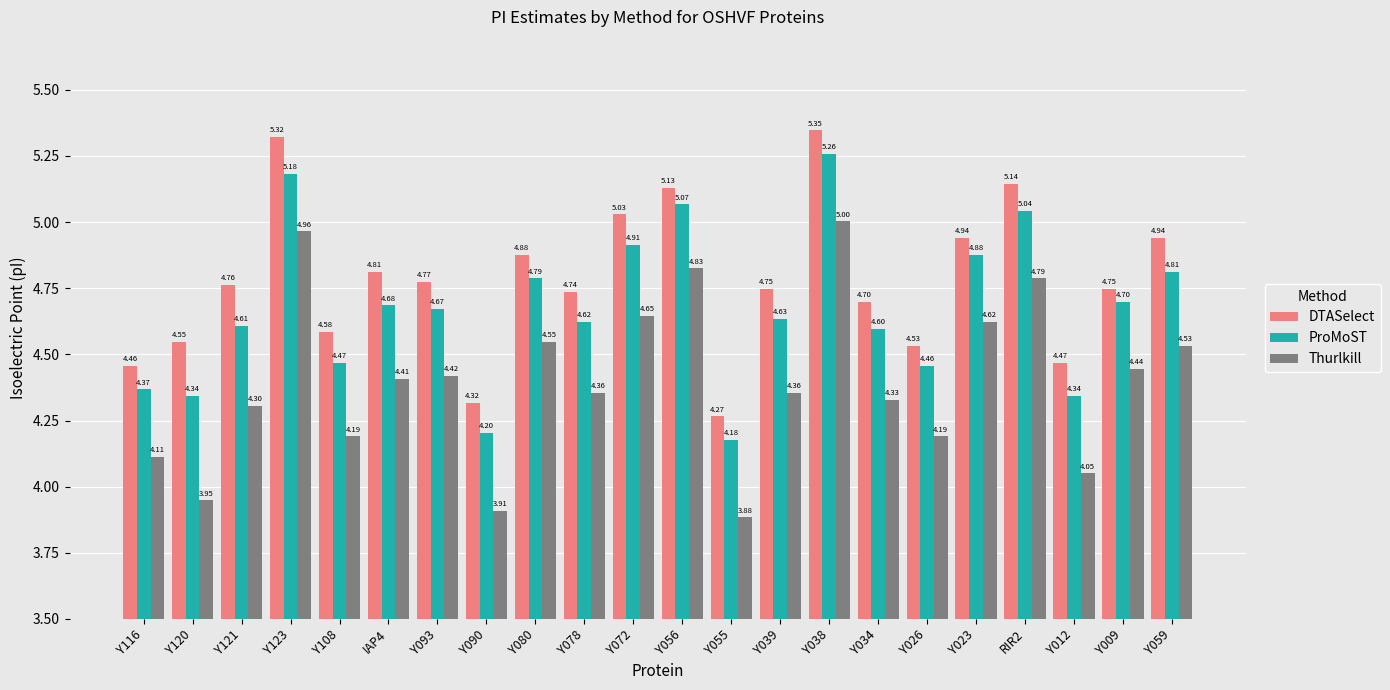

What is the difference between the highest and lowest values at Y023?

0.3